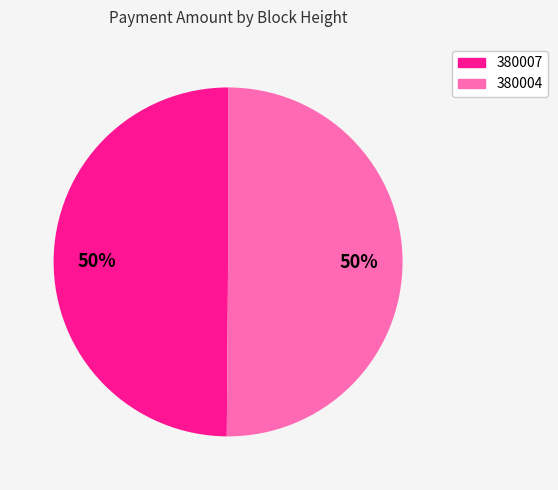

To the nearest percent, what is the combined percentage of 380004 and 380007?

100%